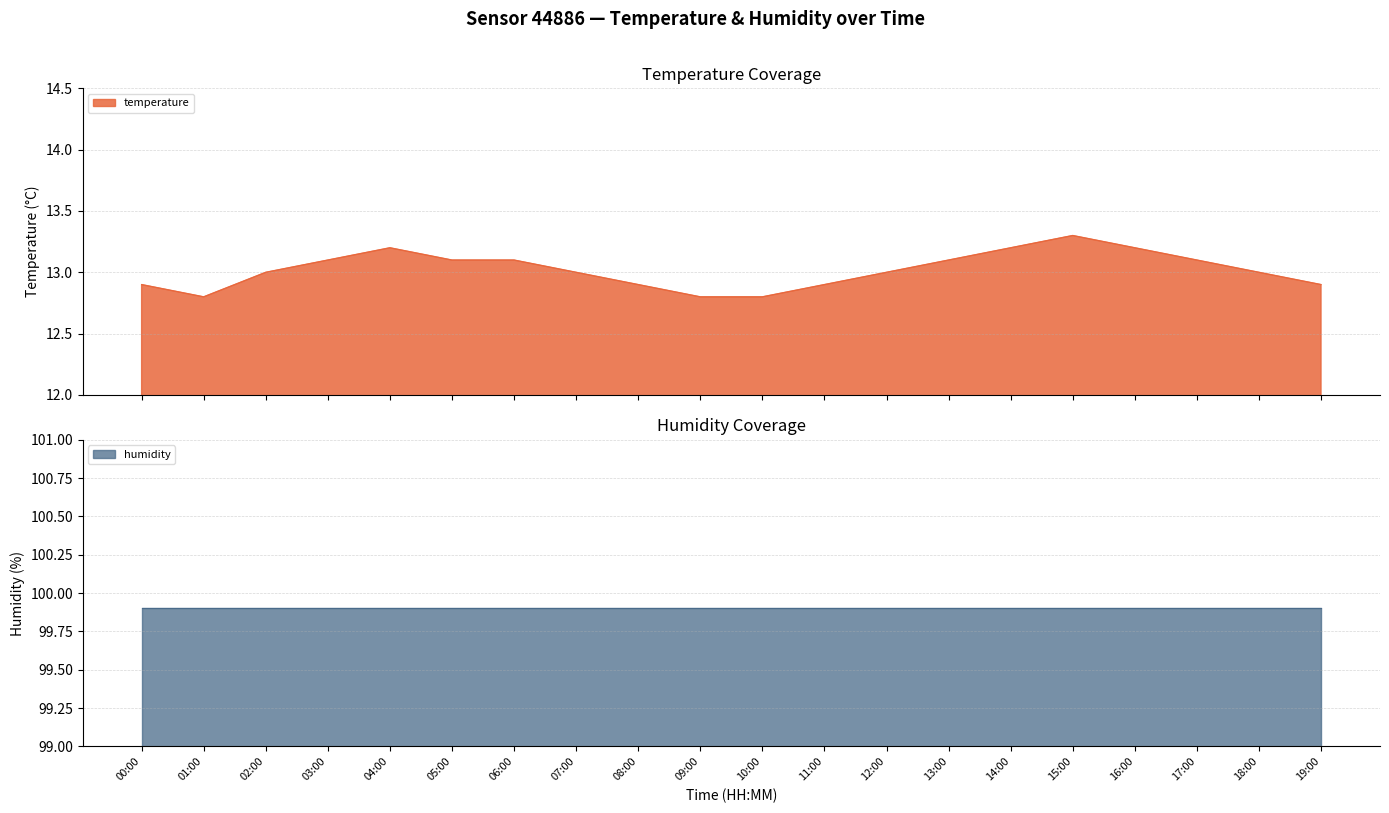

Read the value at 13:00.

13.1